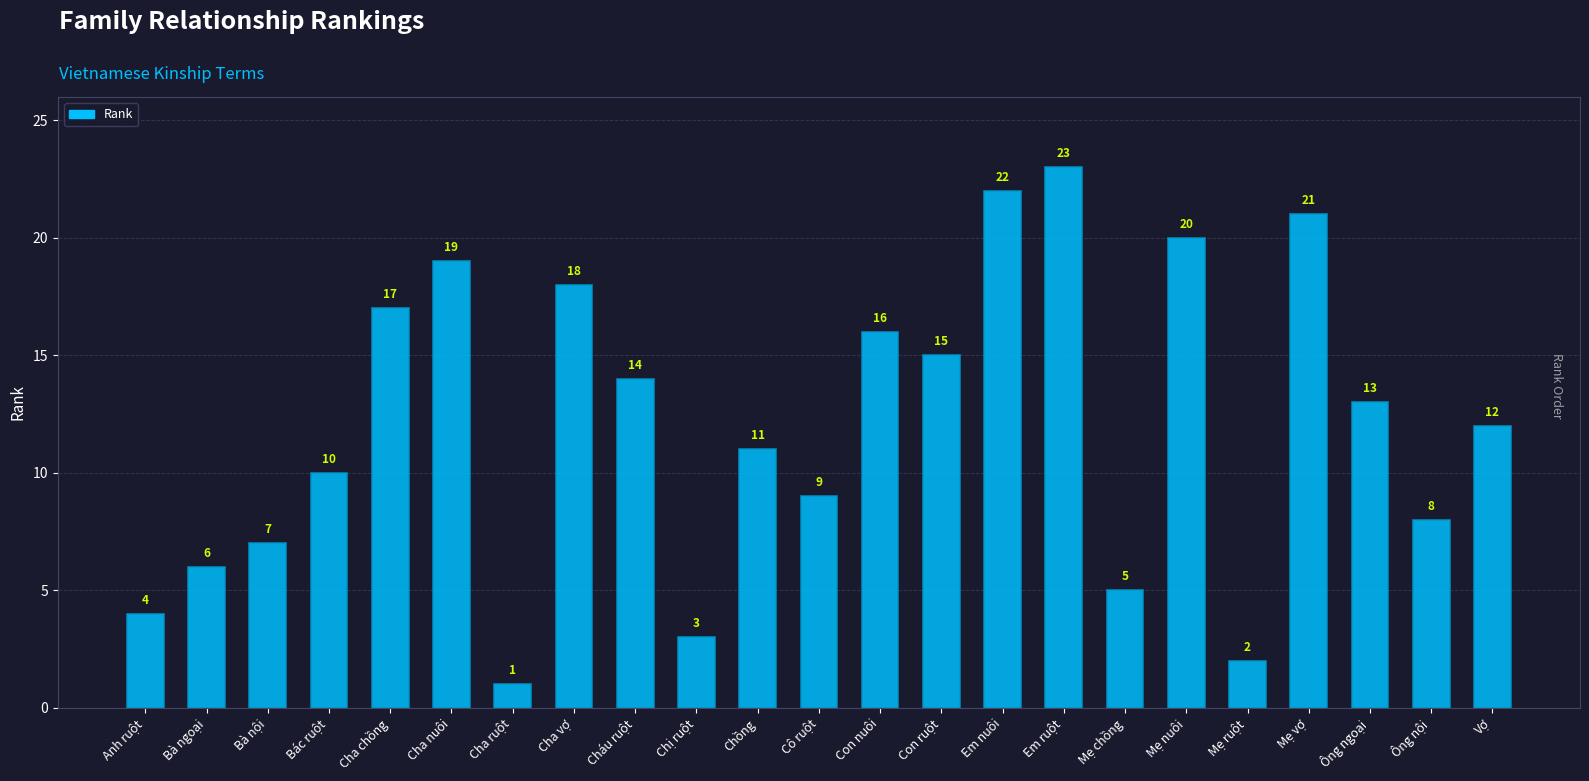

Rank the categories by value from lowest to highest.

Cha ruột, Mẹ ruột, Chị ruột, Anh ruột, Mẹ chồng, Bà ngoại, Bà nội, Ông nội, Cô ruột, Bác ruột, Chồng, Vợ, Ông ngoại, Cháu ruột, Con ruột, Con nuôi, Cha chồng, Cha vợ, Cha nuôi, Mẹ nuôi, Mẹ vợ, Em nuôi, Em ruột